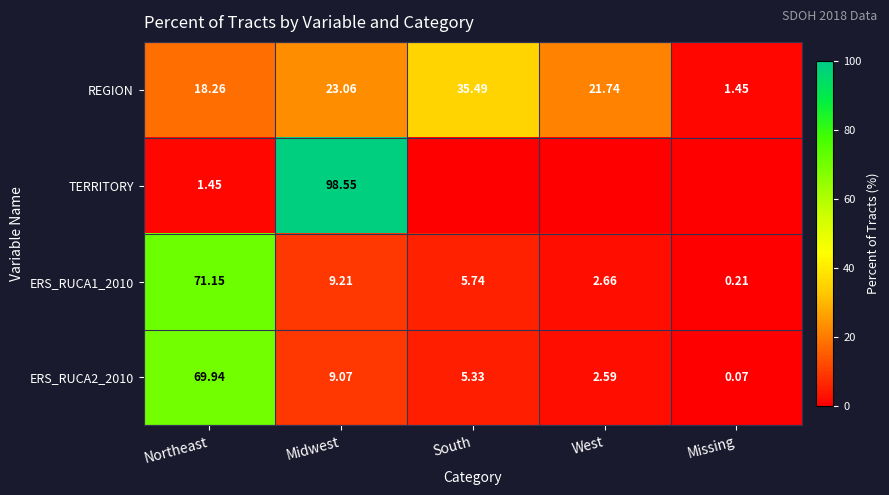

Is the value of ERS_RUCA2_2010 at West greater than the value of REGION at South?

No